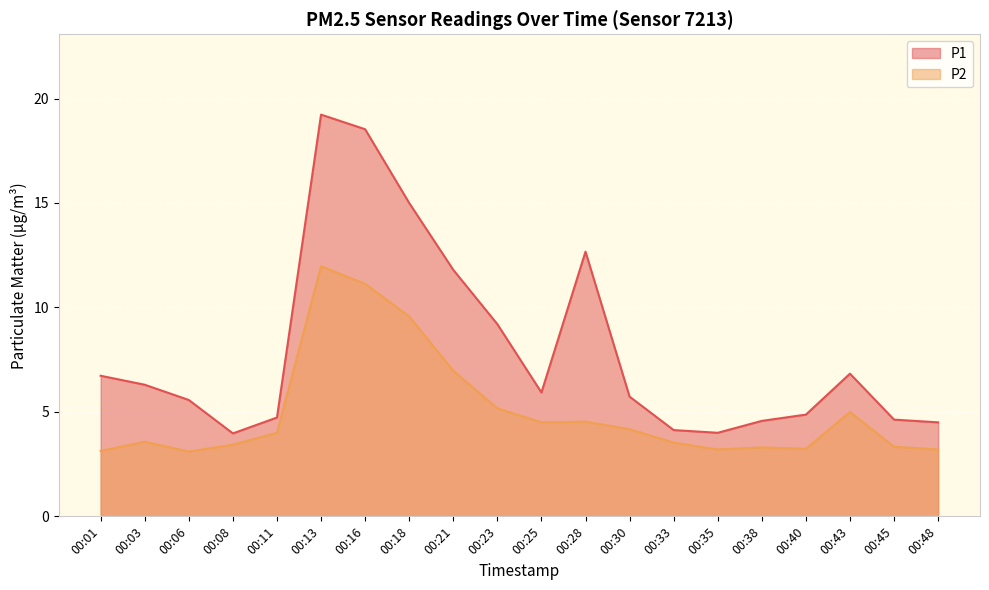

Reading left to right, transcribe all the data shown in this chart.

P1: 00:01=6.7	00:03=6.3	00:06=5.6	00:08=4.0	00:11=4.7	00:13=19.2	00:16=18.5	00:18=15.0	00:21=11.8	00:23=9.2	00:25=5.9	00:28=12.7	00:30=5.7	00:33=4.1	00:35=4.0	00:38=4.6	00:40=4.9	00:43=6.8	00:45=4.6	00:48=4.5
P2: 00:01=3.1	00:03=3.6	00:06=3.1	00:08=3.4	00:11=4.0	00:13=12.0	00:16=11.1	00:18=9.6	00:21=7.0	00:23=5.2	00:25=4.5	00:28=4.5	00:30=4.2	00:33=3.5	00:35=3.2	00:38=3.3	00:40=3.2	00:43=5.0	00:45=3.3	00:48=3.2